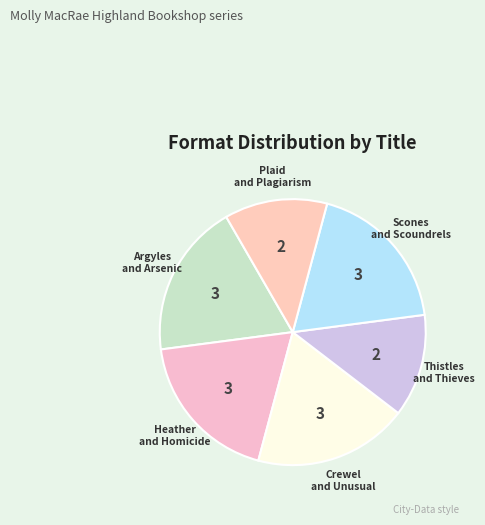

How many slices are in this pie chart?

6